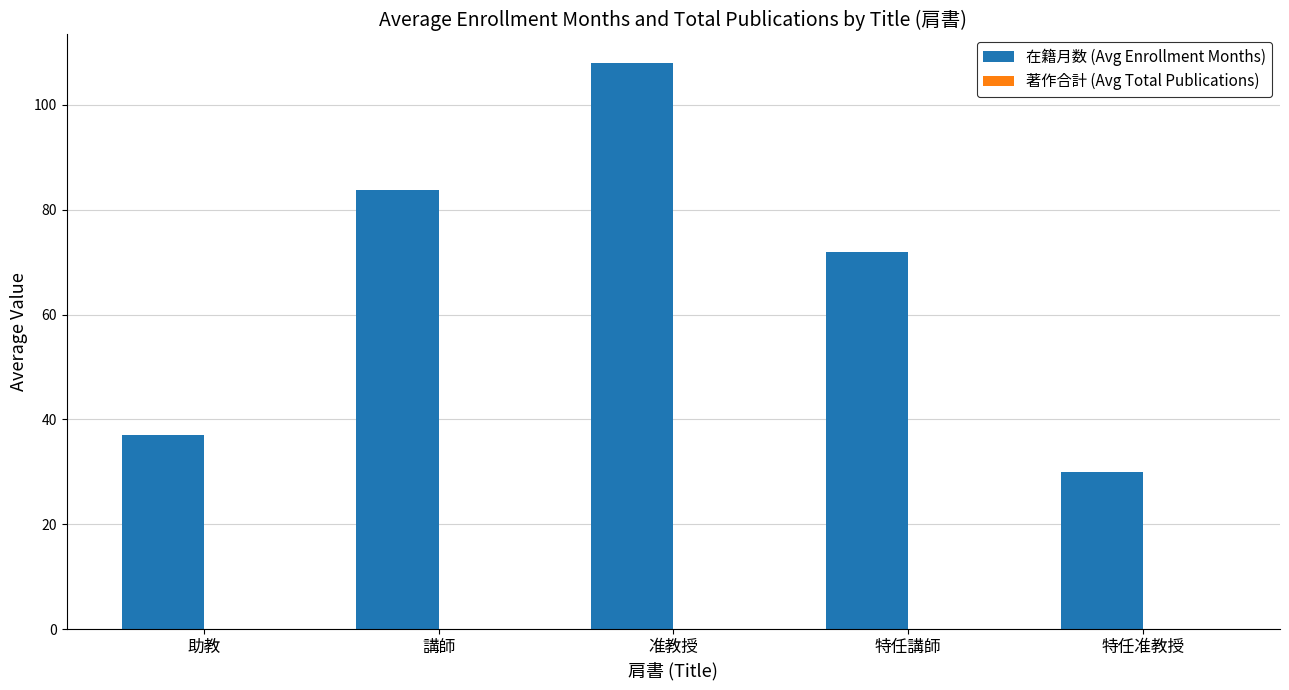

At which label is 在籍月数 (Avg Enrollment Months) closest to 69?

特任講師